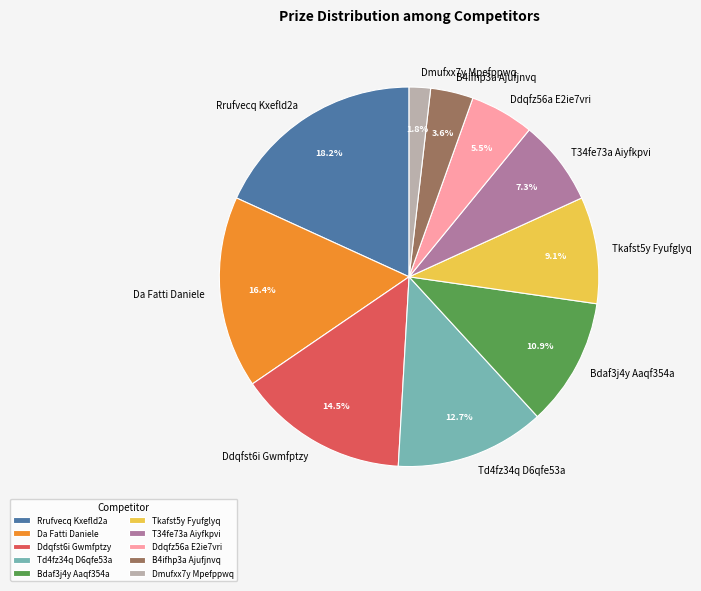

What is the largest slice in the pie chart?

Rrufvecq Kxefld2a